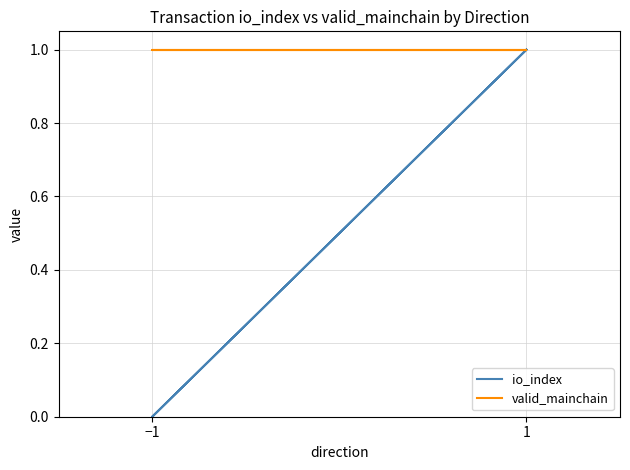

Which series has the largest total across all categories?

valid_mainchain